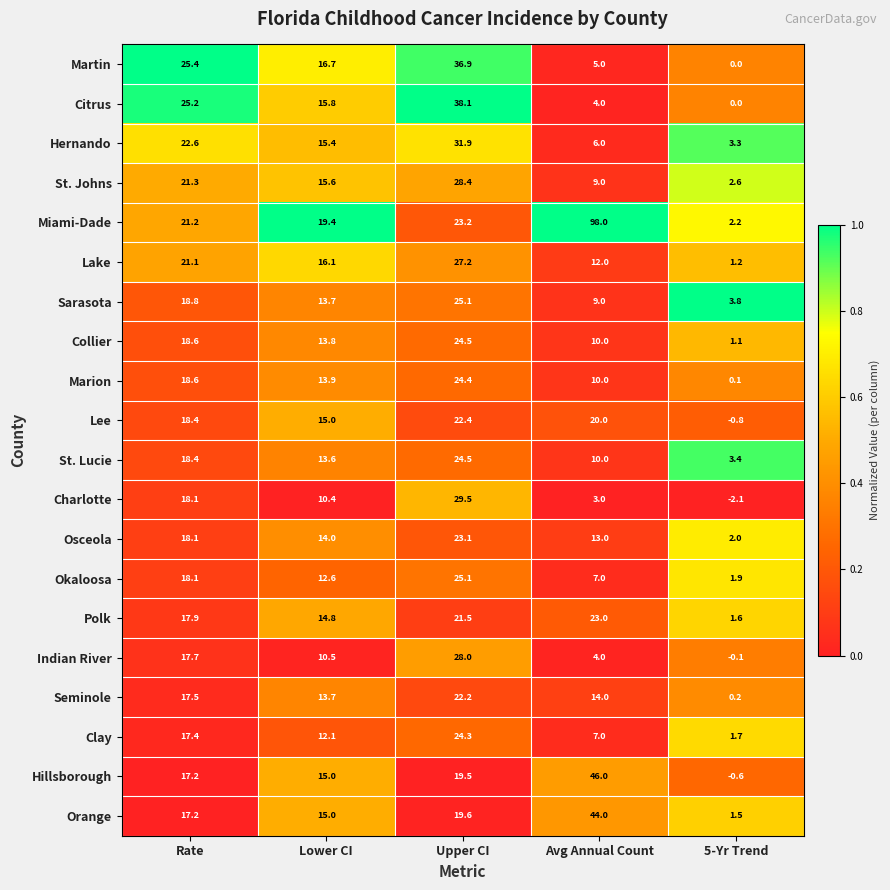

What is the sum of all Lee values?

75.0